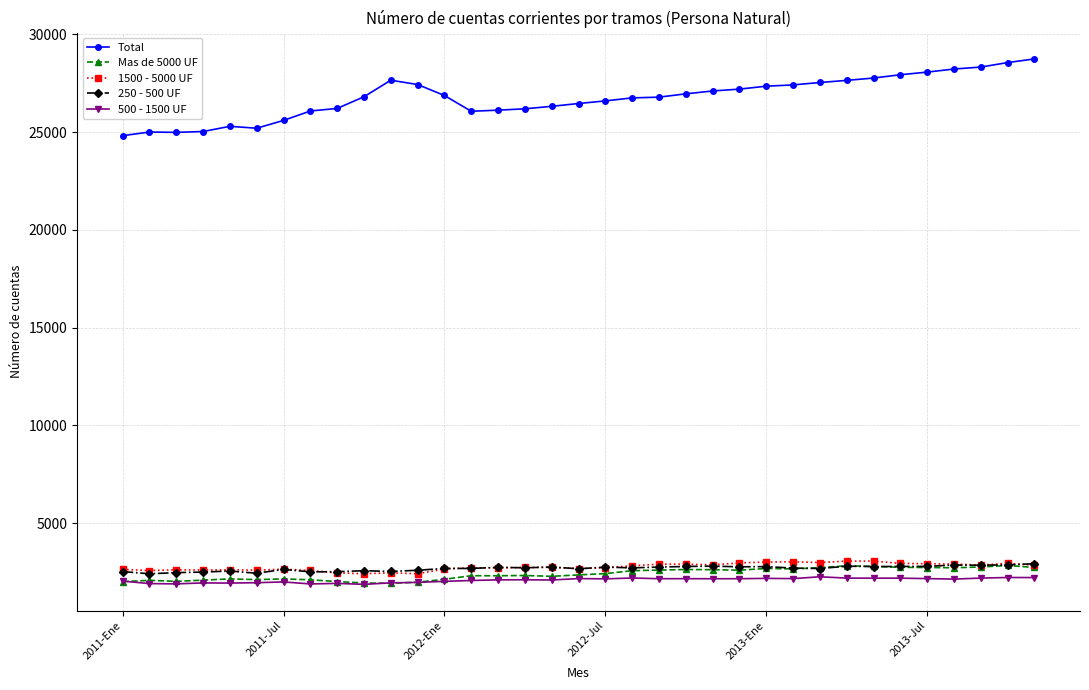

What is the value of the Mas de 5000 UF point at the 35th from the left?

2736